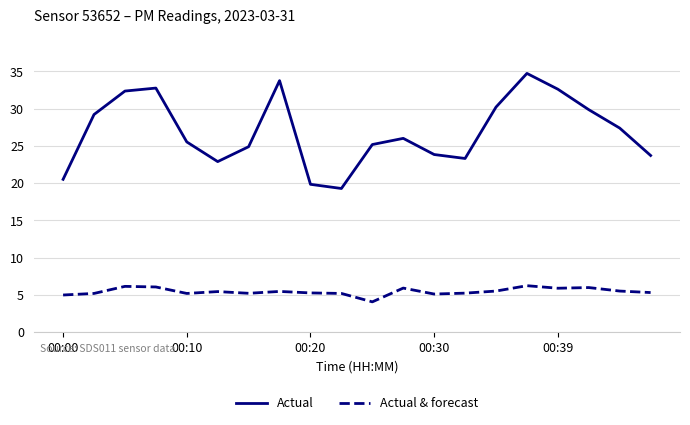

True or false: Actual and Actual & forecast intersect in this chart.

False